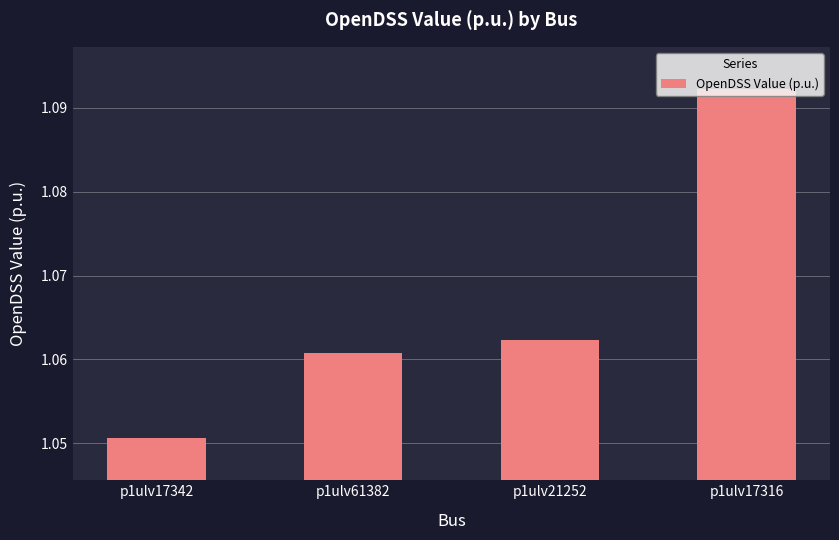

What is the label of the 1st bar from the right?

p1ulv17316